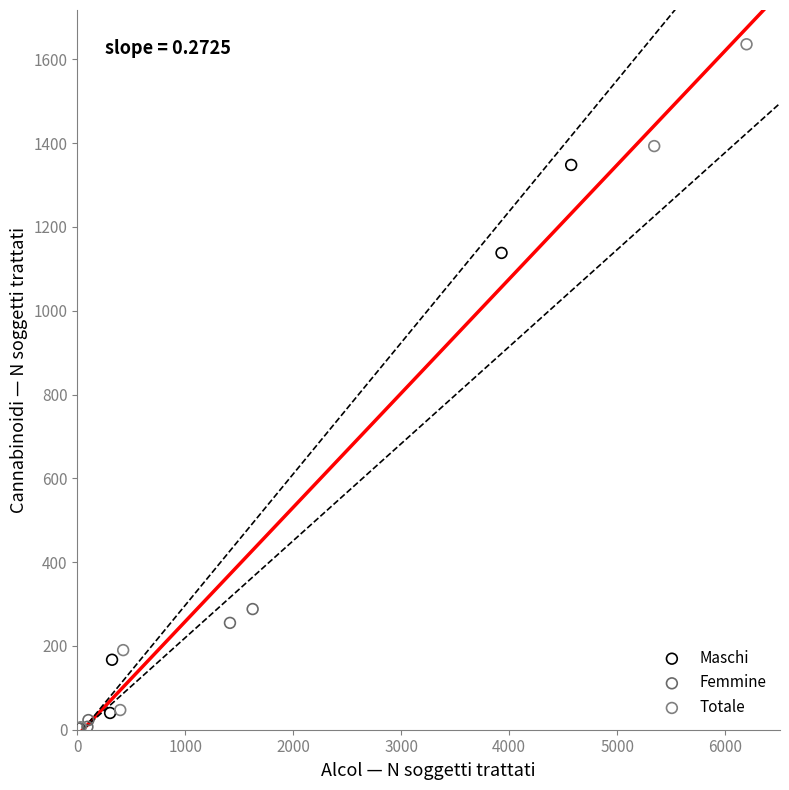

Which series contains the highest Y value?

Totale